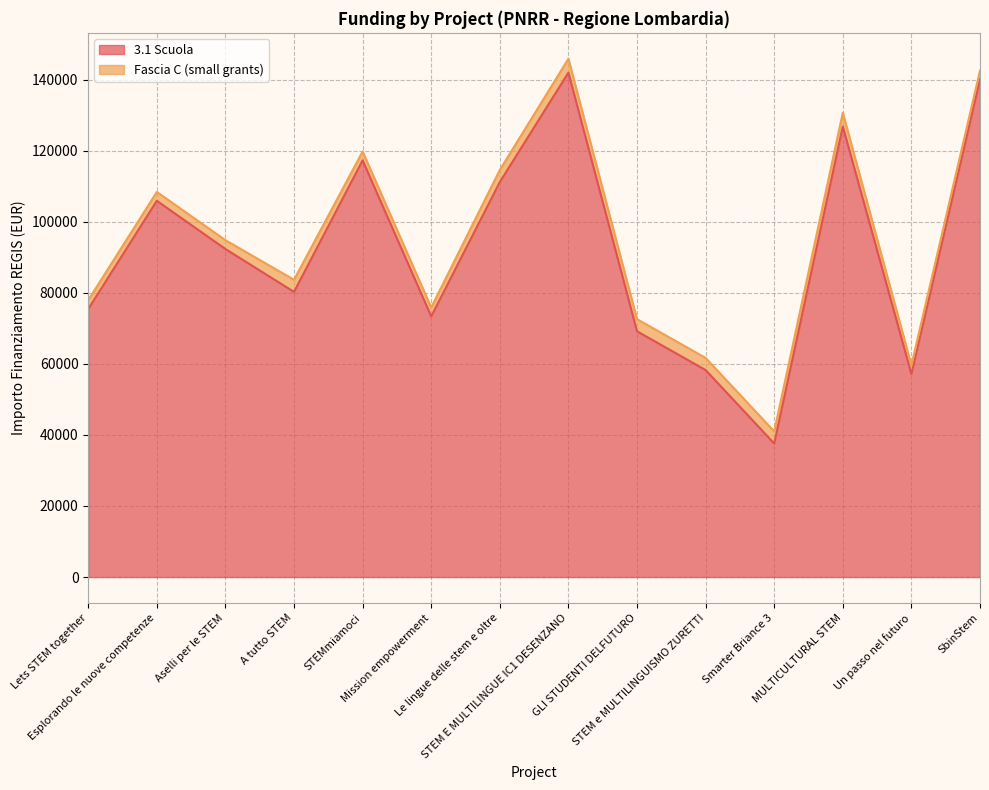

Which label corresponds to the smallest value in the chart?

Smarter Briance 3